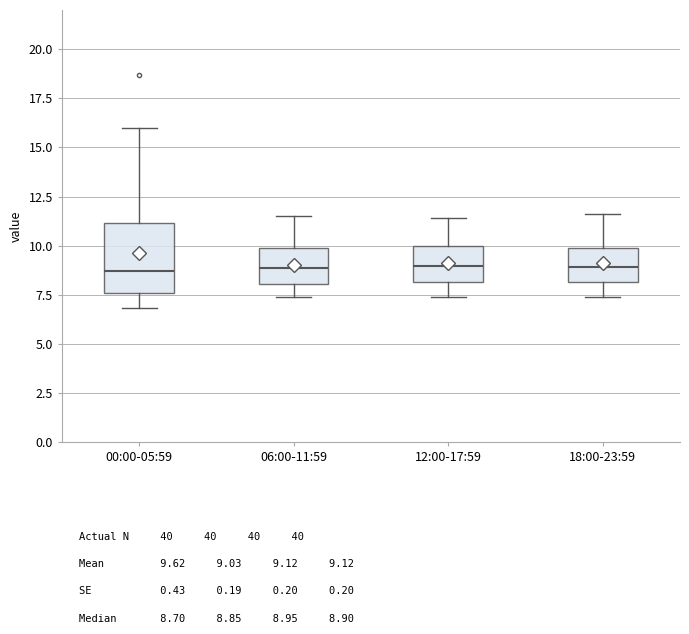

Reading left to right, transcribe this box plot: for each box, give where its median line is, the range the box spans, and where its two whiskers end, as read against the y-axis. The values are not printed on the chart, so give them approximately, as read against the axis.

00:00-05:59: median 8.5, box 7.5 to 11.0, whiskers 7.0 to 16.0
06:00-11:59: median 9.0, box 8.0 to 10.0, whiskers 7.5 to 11.5
12:00-17:59: median 9.0, box 8.0 to 10.0, whiskers 7.5 to 11.5
18:00-23:59: median 9.0, box 8.0 to 10.0, whiskers 7.5 to 11.5